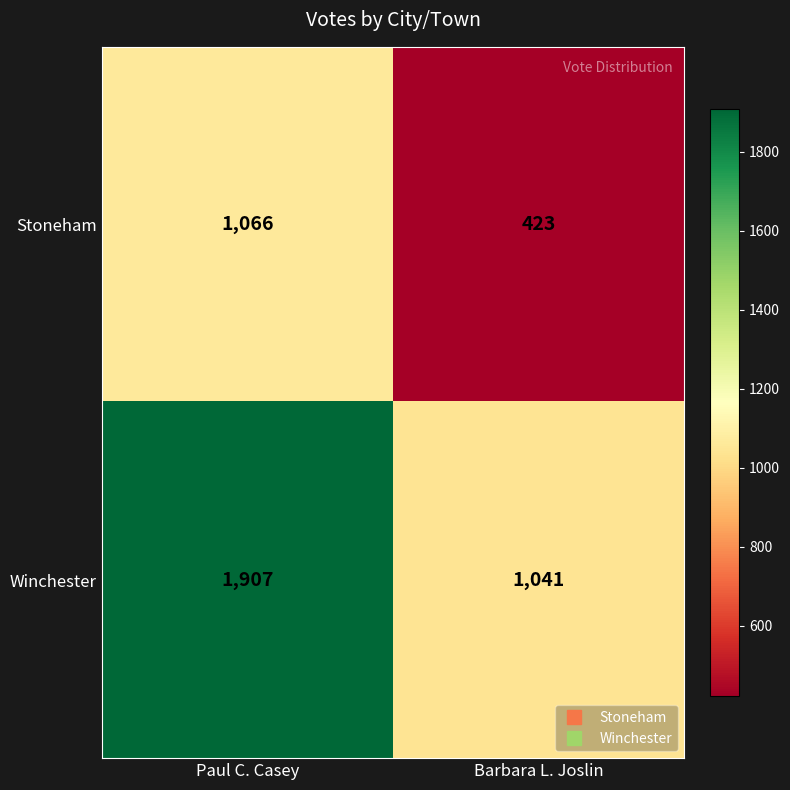

Rank the series by their average value, from highest to lowest.

Winchester, Stoneham